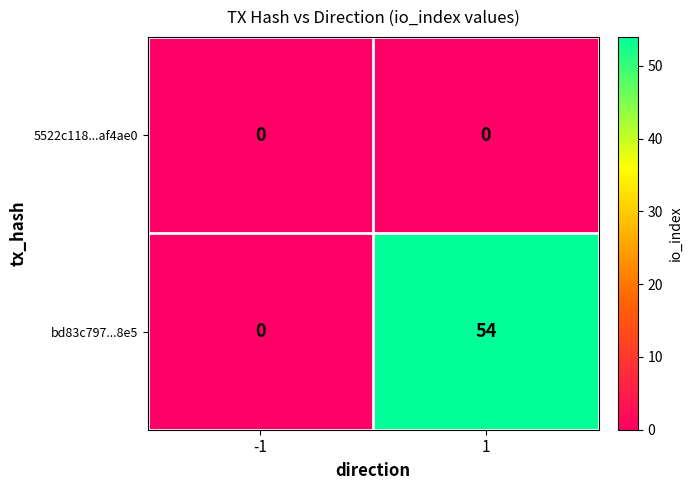

At how many categories does at least one series exceed 3?

1